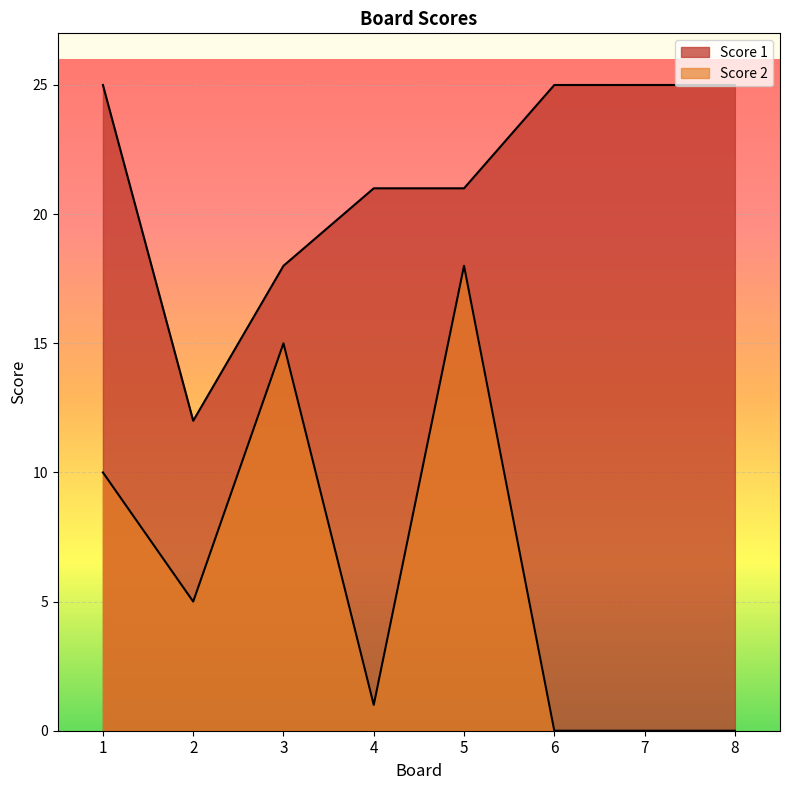

How many distinct data groups are displayed?

2